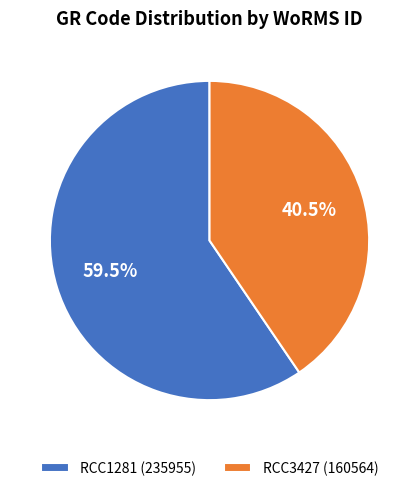

How many slices are in this pie chart?

2